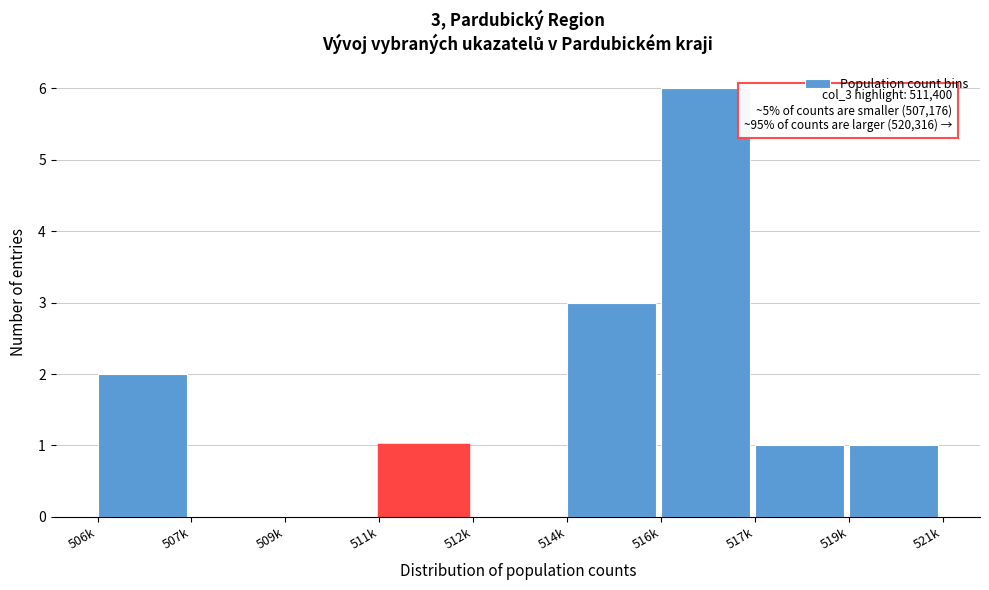

Reading left to right, extract all data points from this chart.

506k=2	507k=0	509k=0	511k=1	512k=0	514k=3	516k=6	517k=1	519k=1